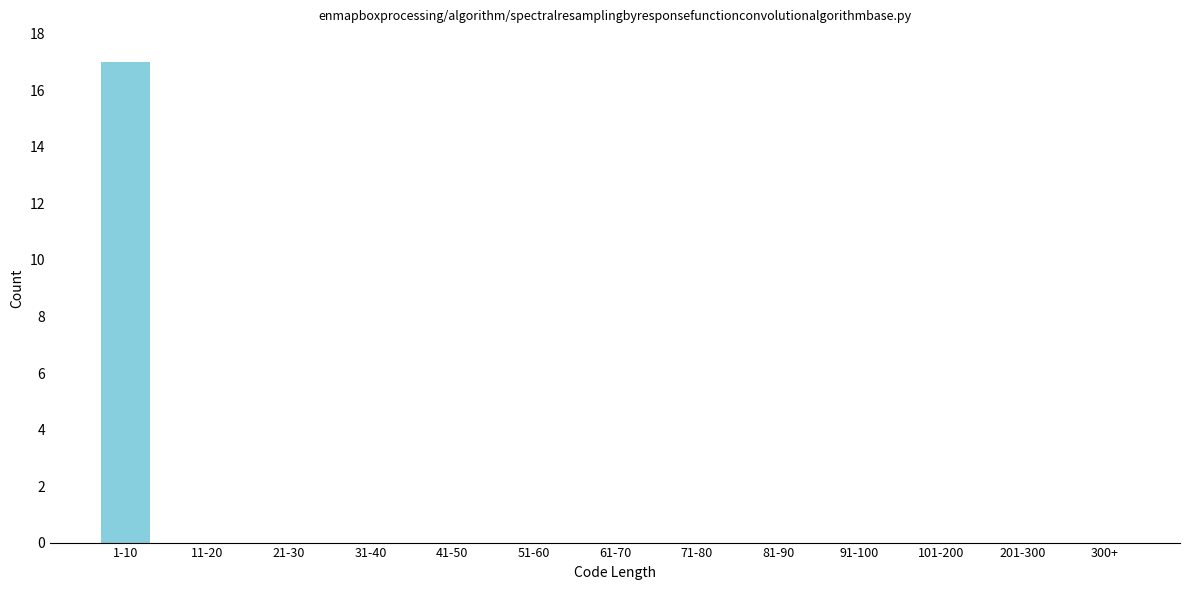

Reading left to right, list all the values displayed in this chart.

1-10=17	11-20=0	21-30=0	31-40=0	41-50=0	51-60=0	61-70=0	71-80=0	81-90=0	91-100=0	101-200=0	201-300=0	300+=0